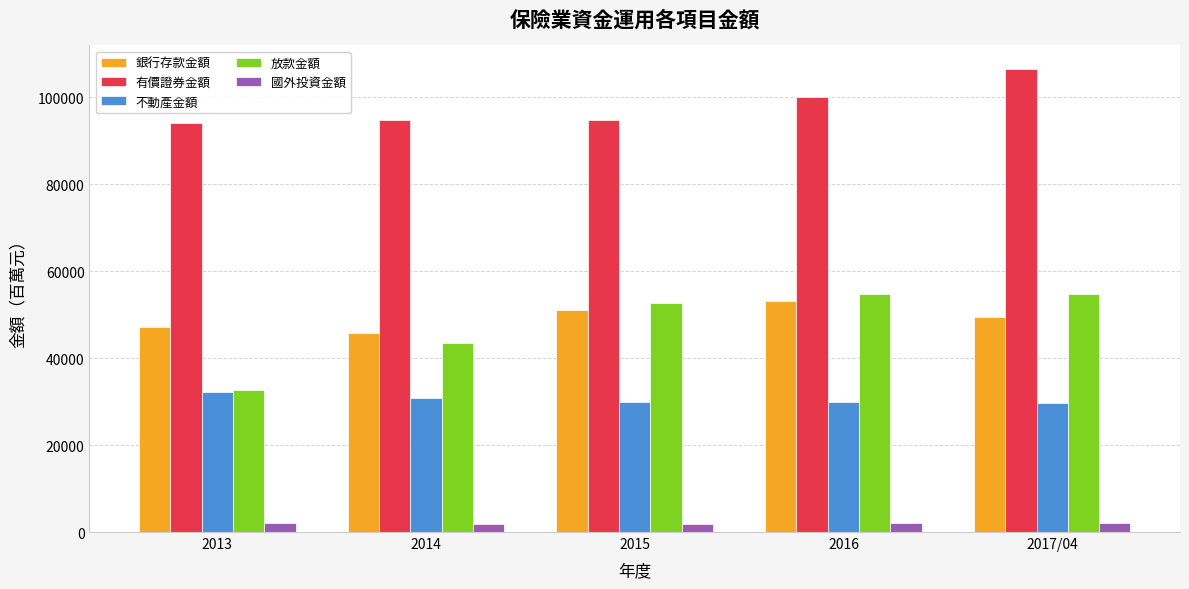

What is the maximum value shown in the chart?

106554